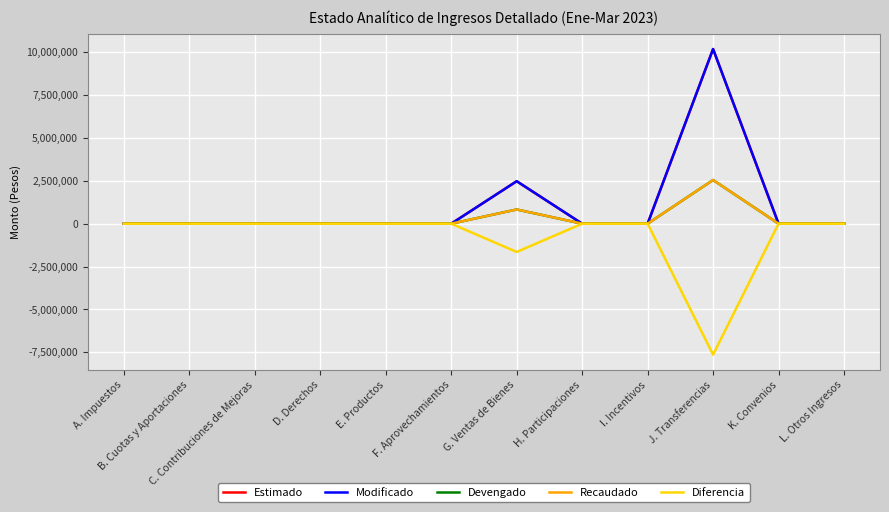

Does the chart display data point markers on the line(s)?

No